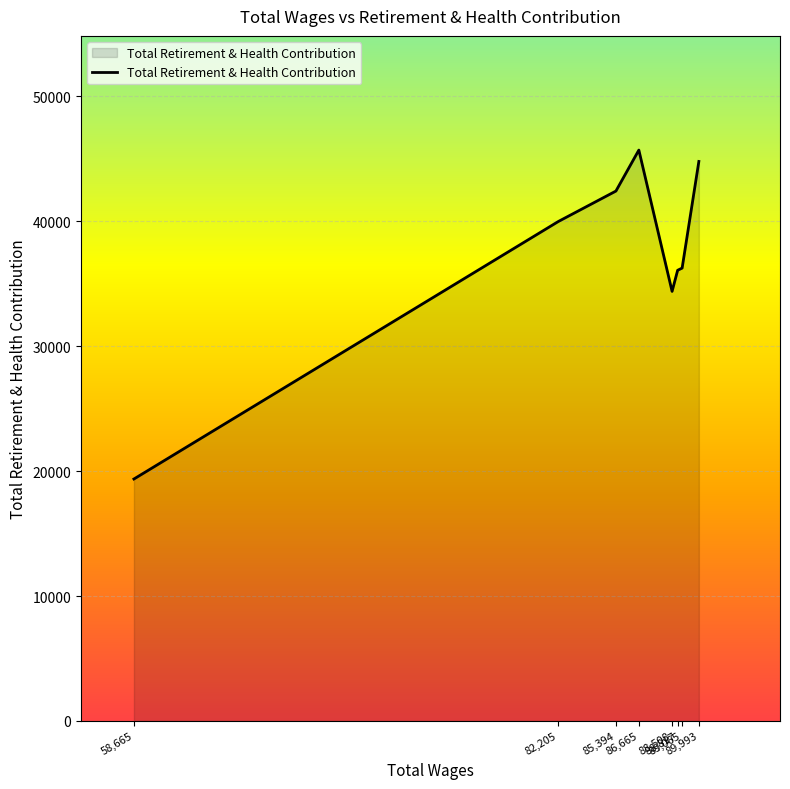

What is the change in value from 86,665 to 89,993?

-911